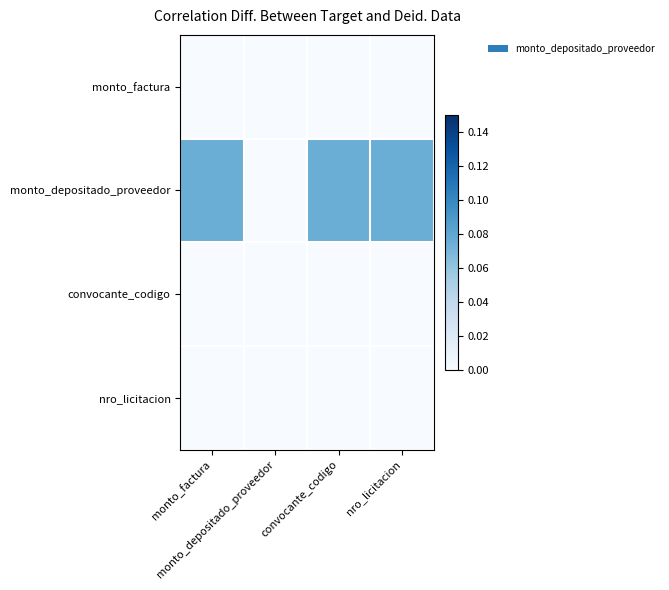

Which series has the widest spread of values?

monto_depositado_proveedor